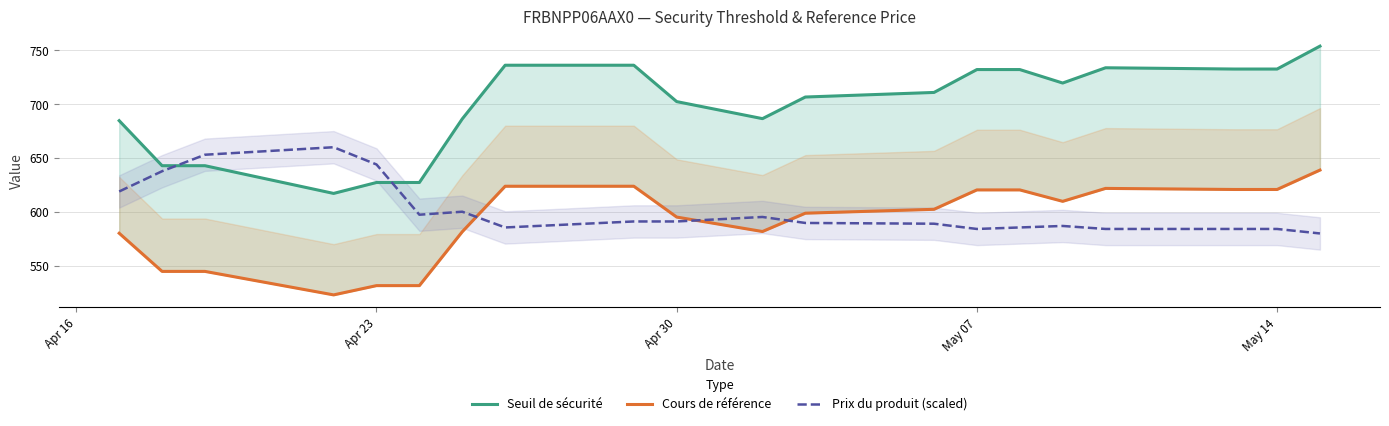

Count the number of categories in the chart.

20